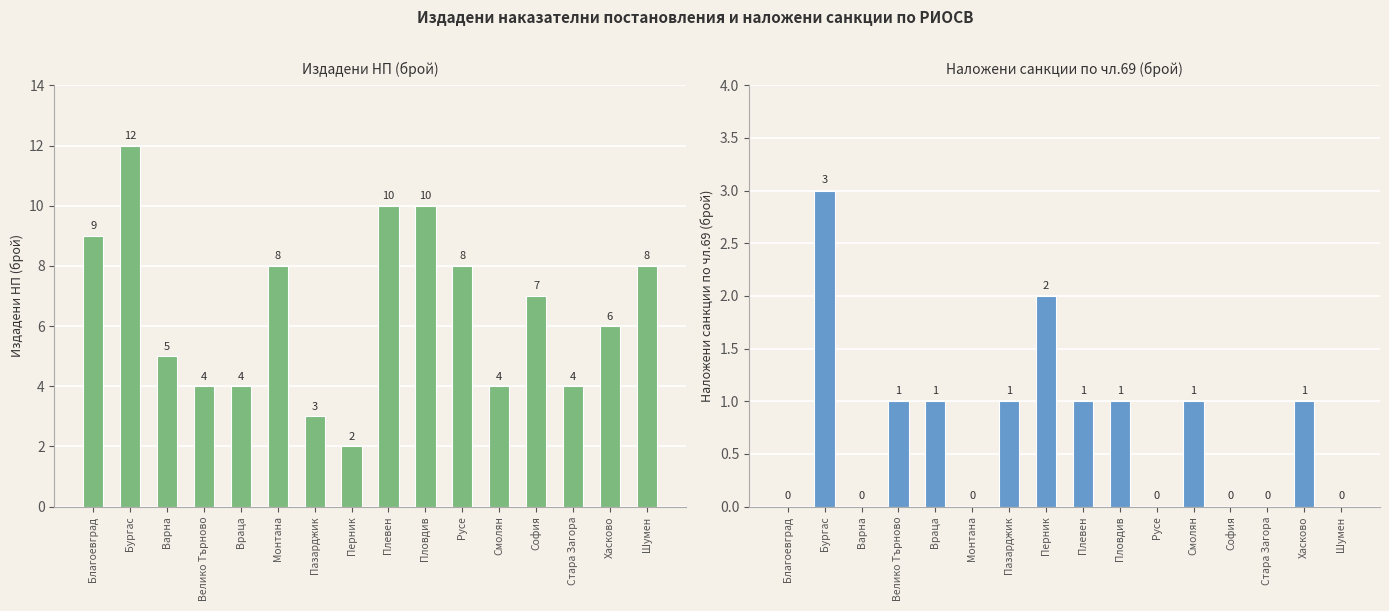

Which has a higher value, Плевен or Монтана?

Плевен